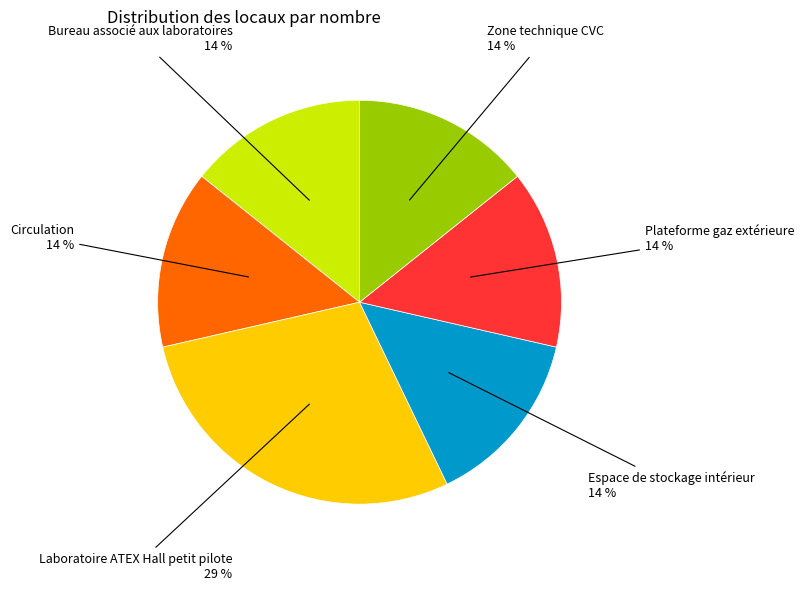

True or false: Circulation accounts for 2% of the total.

False